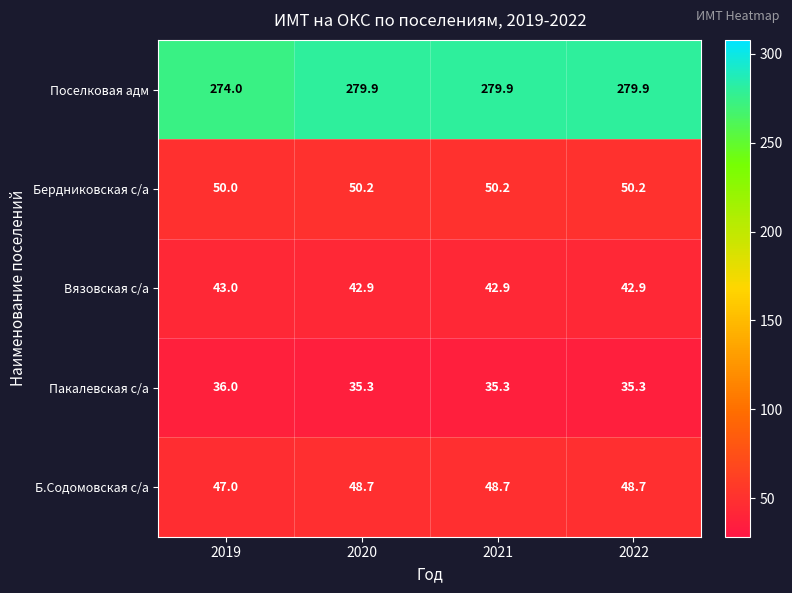

Which series has the largest total across all categories?

Поселковая адм